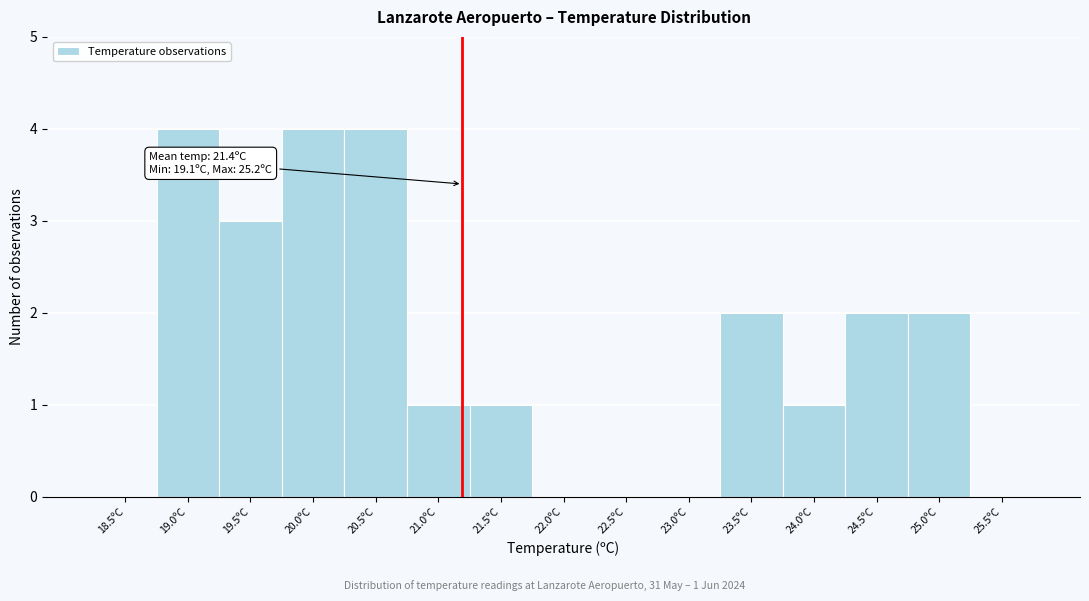

Reading left to right, what are all the values shown in this chart?

18.5ºC=0	19.0ºC=4	19.5ºC=3	20.0ºC=4	20.5ºC=4	21.0ºC=1	21.5ºC=1	22.0ºC=0	22.5ºC=0	23.0ºC=0	23.5ºC=2	24.0ºC=1	24.5ºC=2	25.0ºC=2	25.5ºC=0